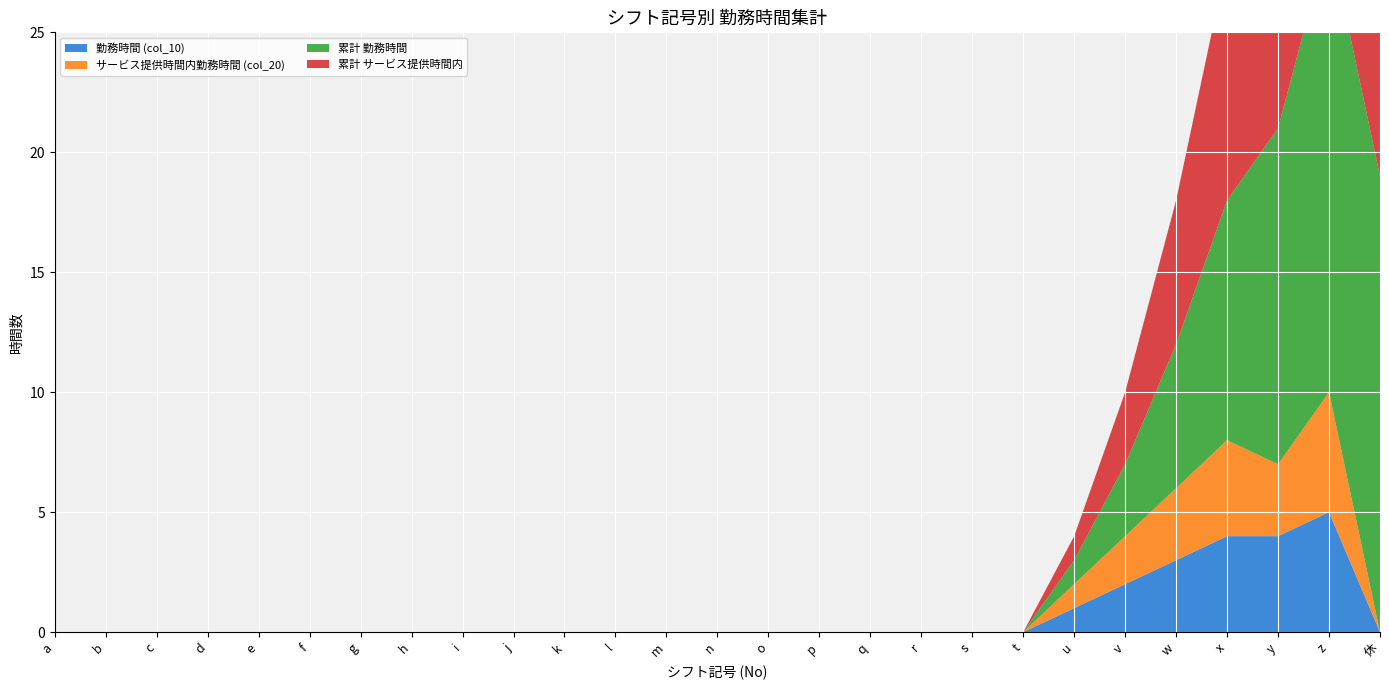

Reading left to right, extract all data points from this chart.

勤務時間 (col_10): a=0	b=0	c=0	d=0	e=0	f=0	g=0	h=0	i=0	j=0	k=0	l=0	m=0	n=0	o=0	p=0	q=0	r=0	s=0	t=0	u=1	v=2	w=3	x=4	y=4	z=5	休=0
サービス提供時間内勤務時間 (col_20): a=0	b=0	c=0	d=0	e=0	f=0	g=0	h=0	i=0	j=0	k=0	l=0	m=0	n=0	o=0	p=0	q=0	r=0	s=0	t=0	u=1	v=2	w=3	x=4	y=3	z=5	休=0
累計 勤務時間: a=0	b=0	c=0	d=0	e=0	f=0	g=0	h=0	i=0	j=0	k=0	l=0	m=0	n=0	o=0	p=0	q=0	r=0	s=0	t=0	u=1	v=3	w=6	x=10	y=14	z=19	休=19
累計 サービス提供時間内: a=0	b=0	c=0	d=0	e=0	f=0	g=0	h=0	i=0	j=0	k=0	l=0	m=0	n=0	o=0	p=0	q=0	r=0	s=0	t=0	u=1	v=3	w=6	x=10	y=13	z=18	休=18